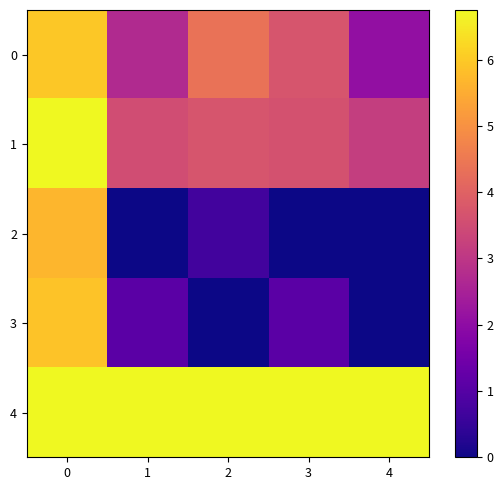

Which series has the largest total across all categories?

4